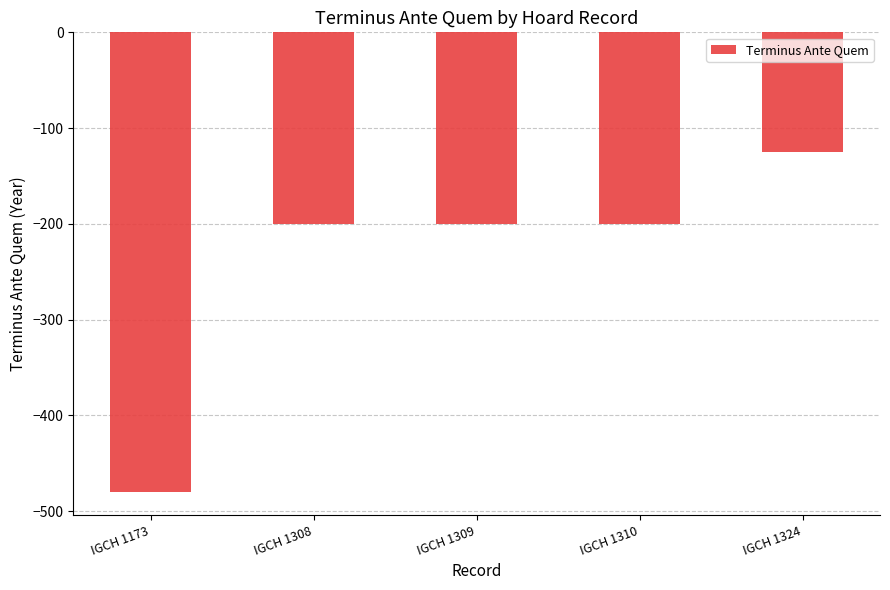

How many values are below -200?

1